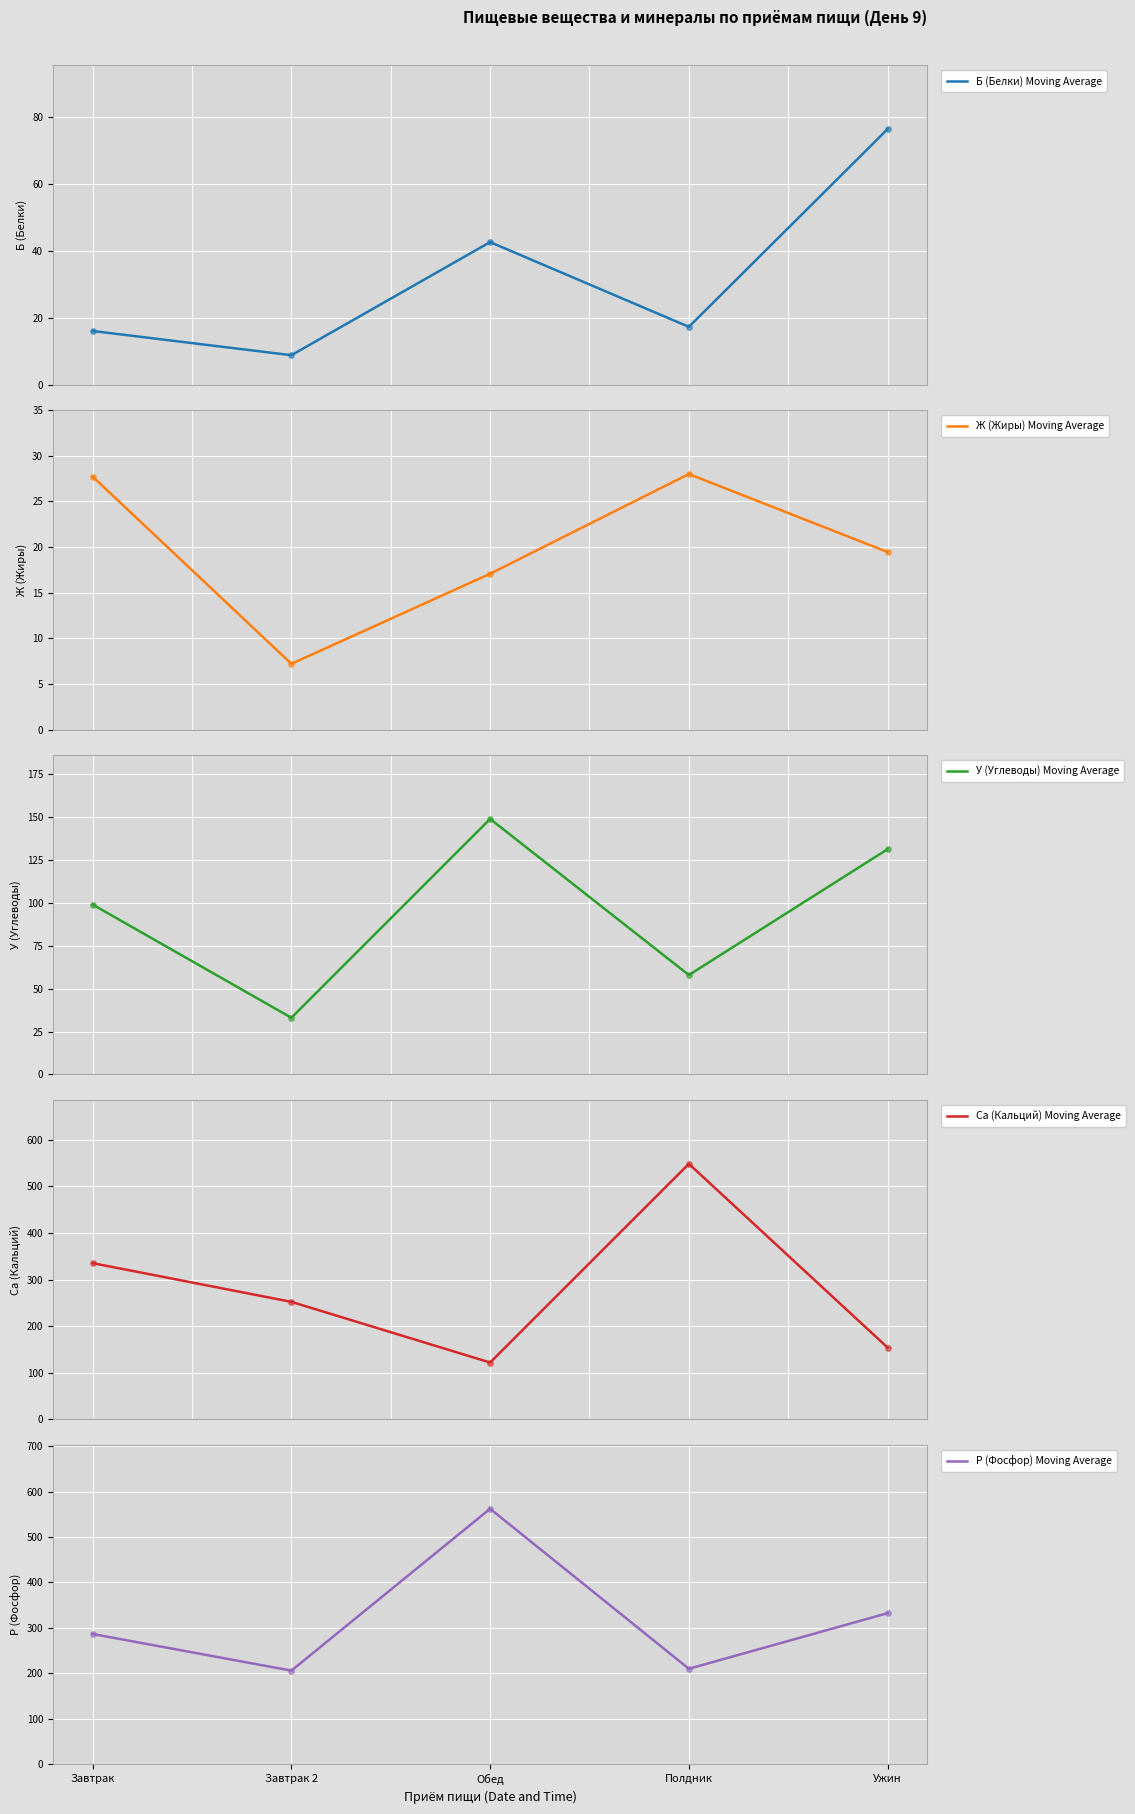

Which series has the largest total across all categories?

P (Фосфор) Moving Average